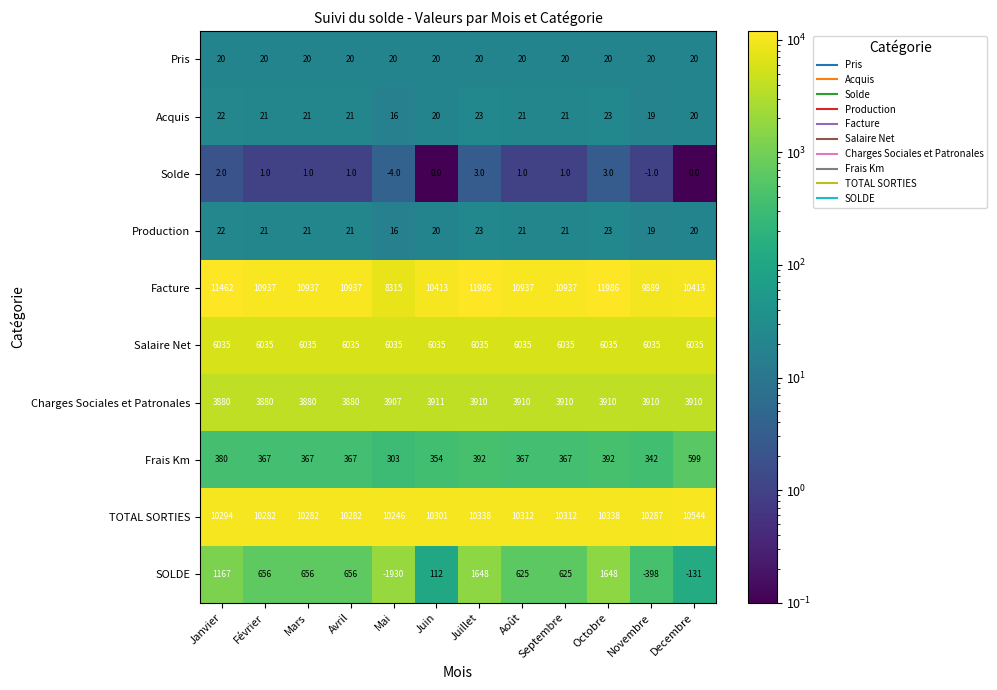

Count the number of data series in this chart.

10